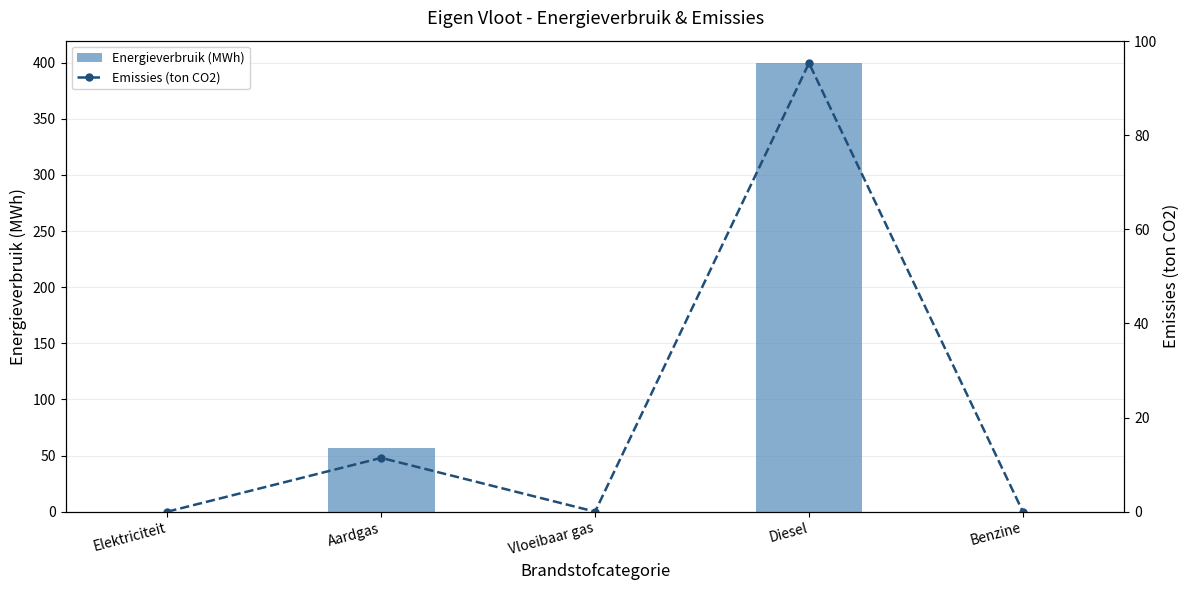

Reading left to right, extract all data points from this chart.

Energieverbruik (MWh): 0.0	56.6	0.0	399.7	0.0
Emissies (ton CO2): 0.0	11.4	0.0	95.3	0.0